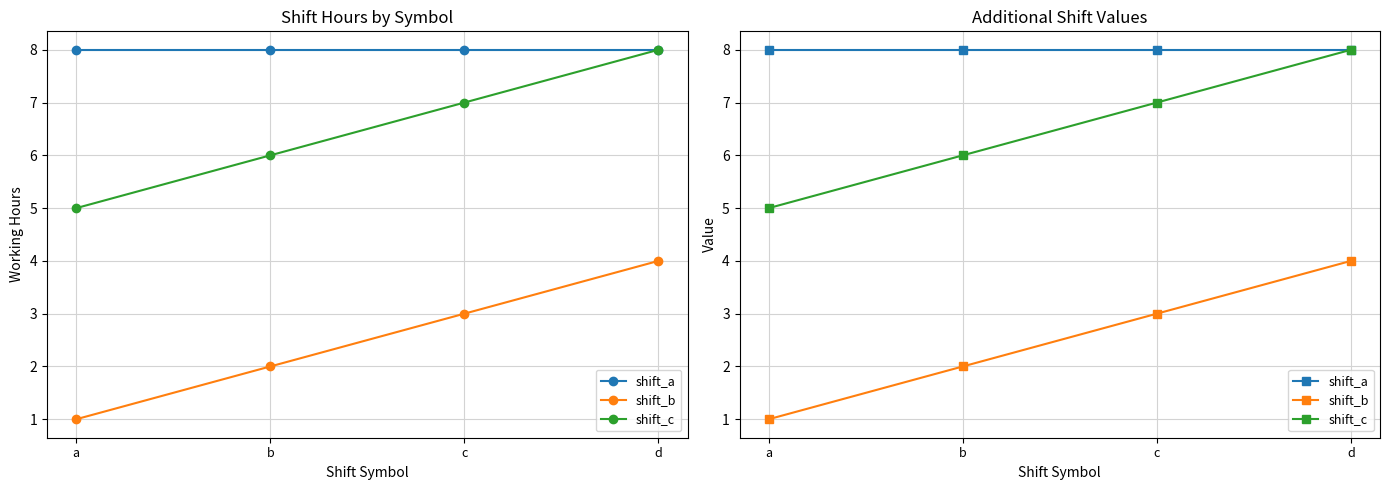

Which series changed the most between a and b?

shift_b